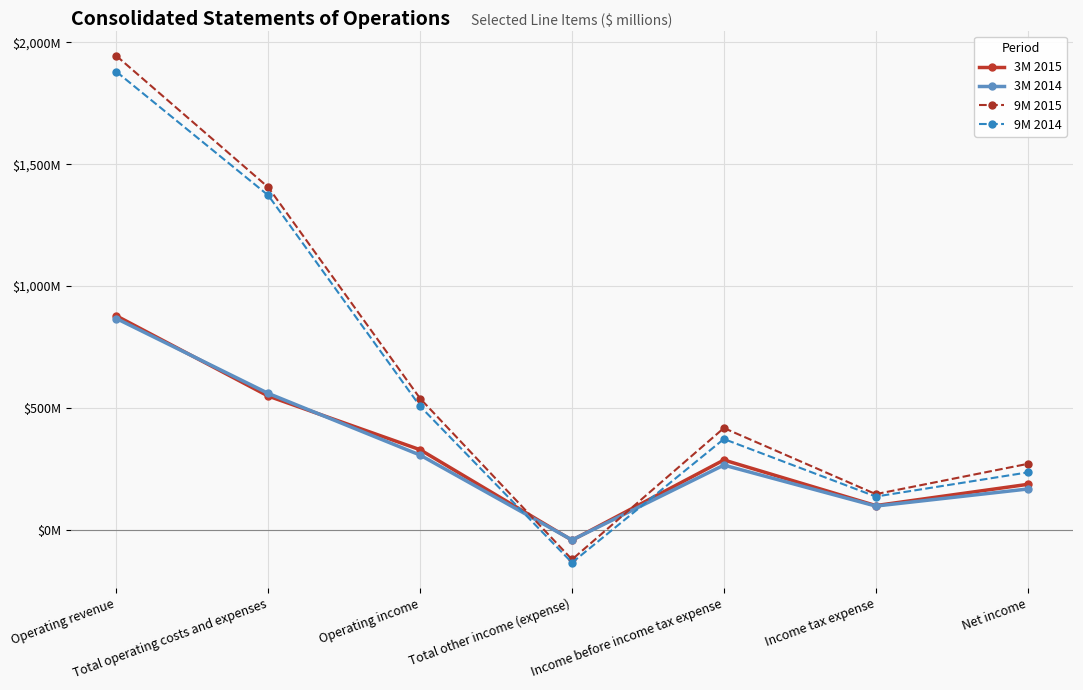

What is the label of the 6th point from the left?

Income tax expense